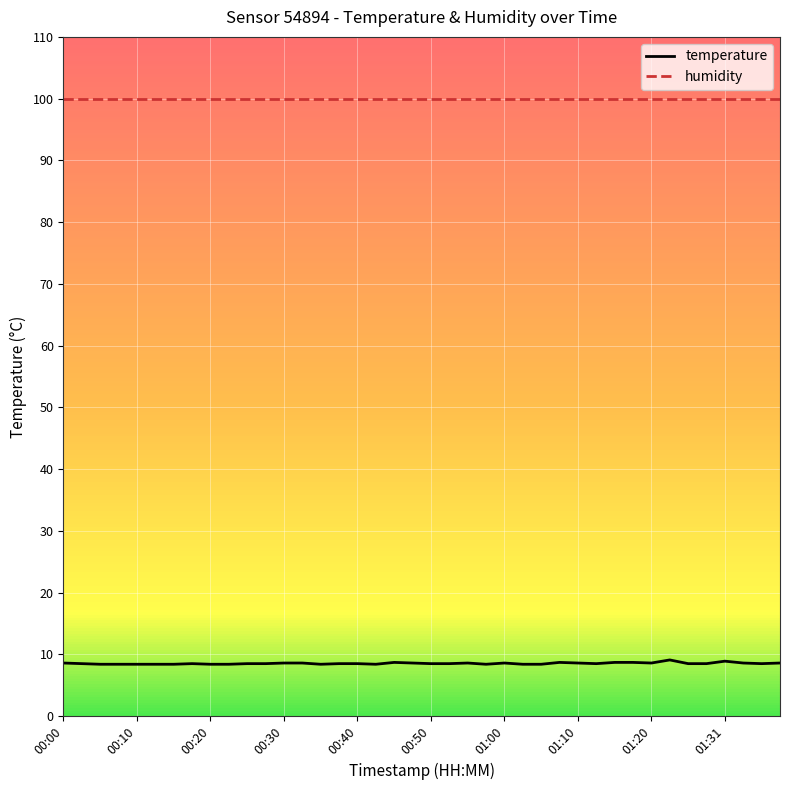

What is the minimum value for humidity?

99.9